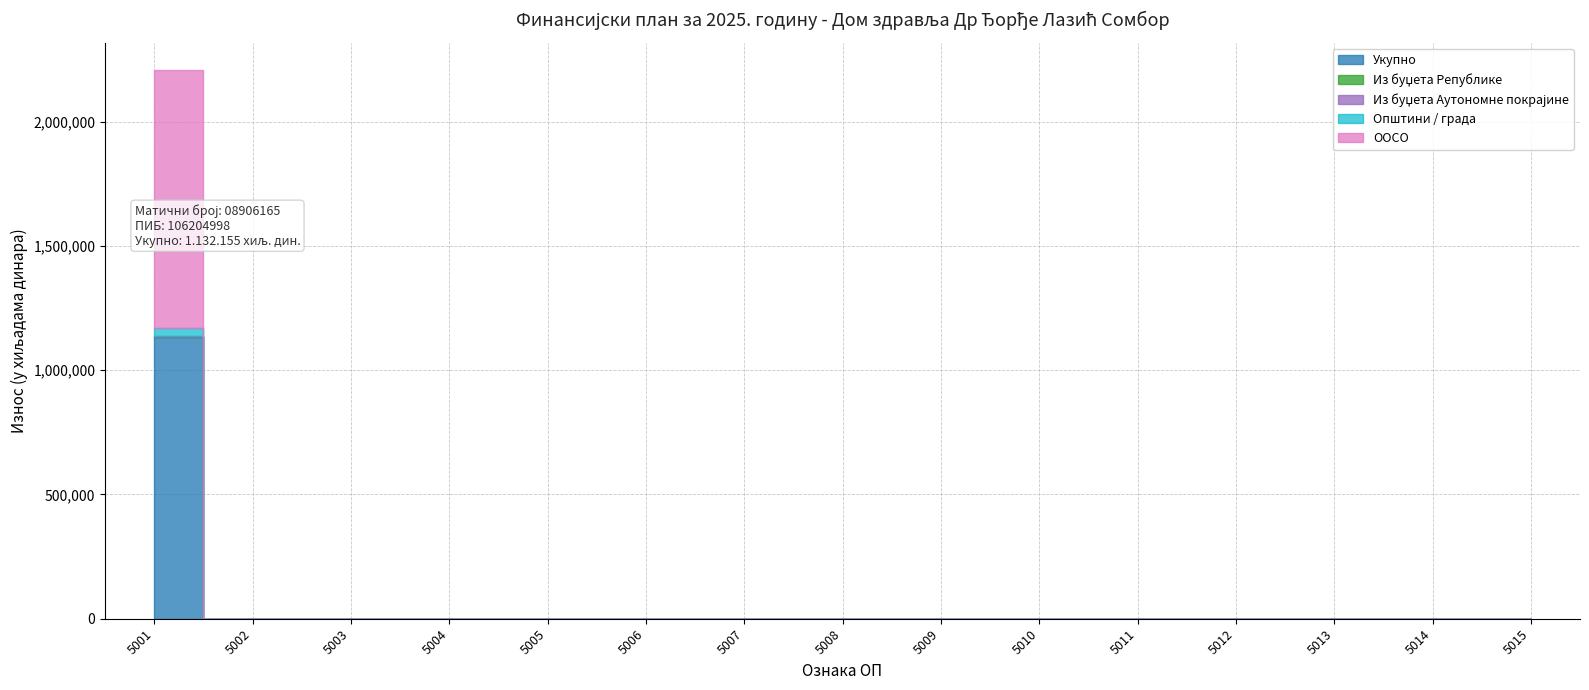

True or false: Из буџета Аутономне покрајине and ООСО cross at least once.

False